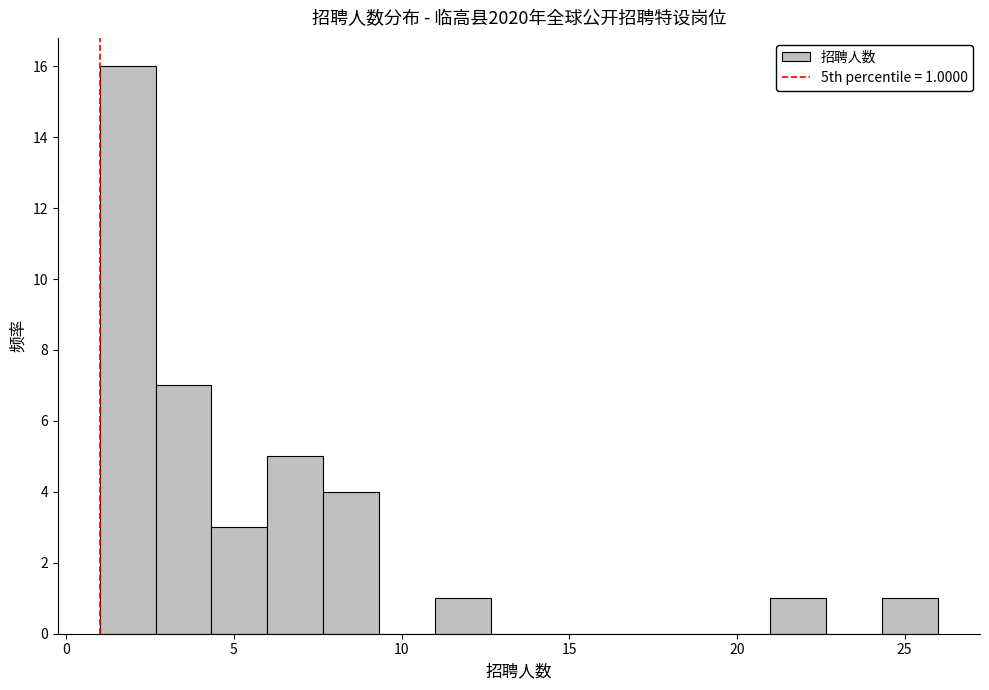

Around what value on the x-axis is the tallest bar? Give the approximate position of its centre, as read against the axis.

2.0